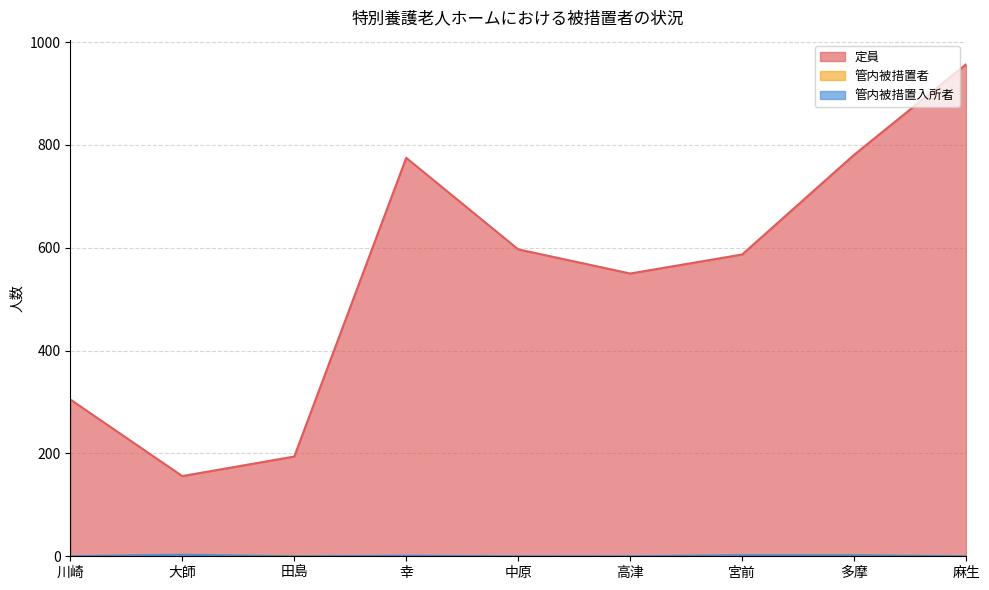

Which series has the largest total across all categories?

定員